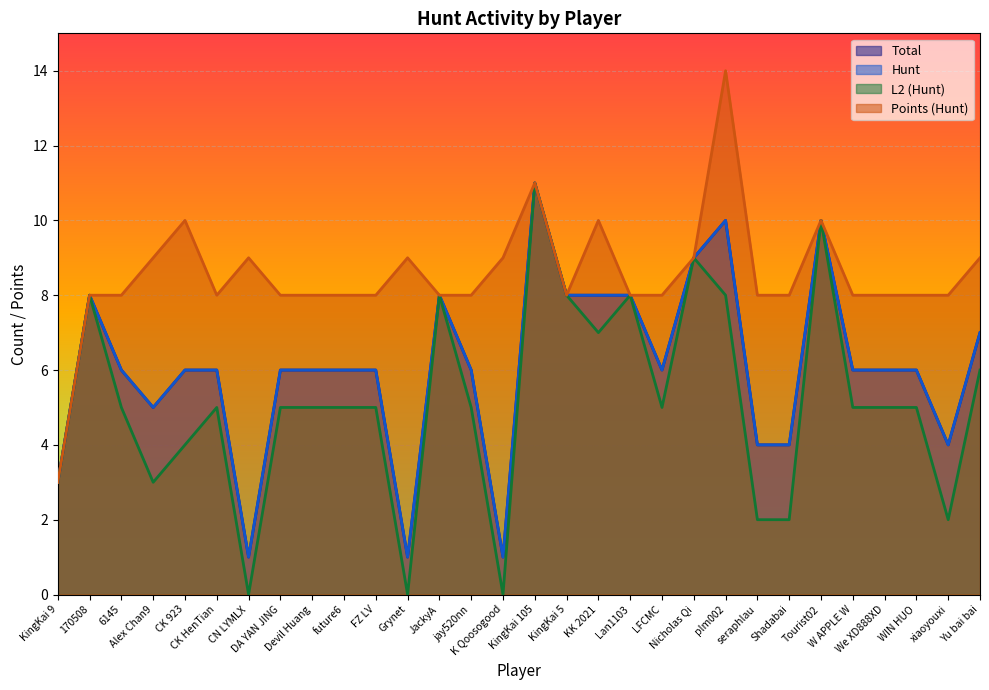

How many Total values are between 5 and 8?

19